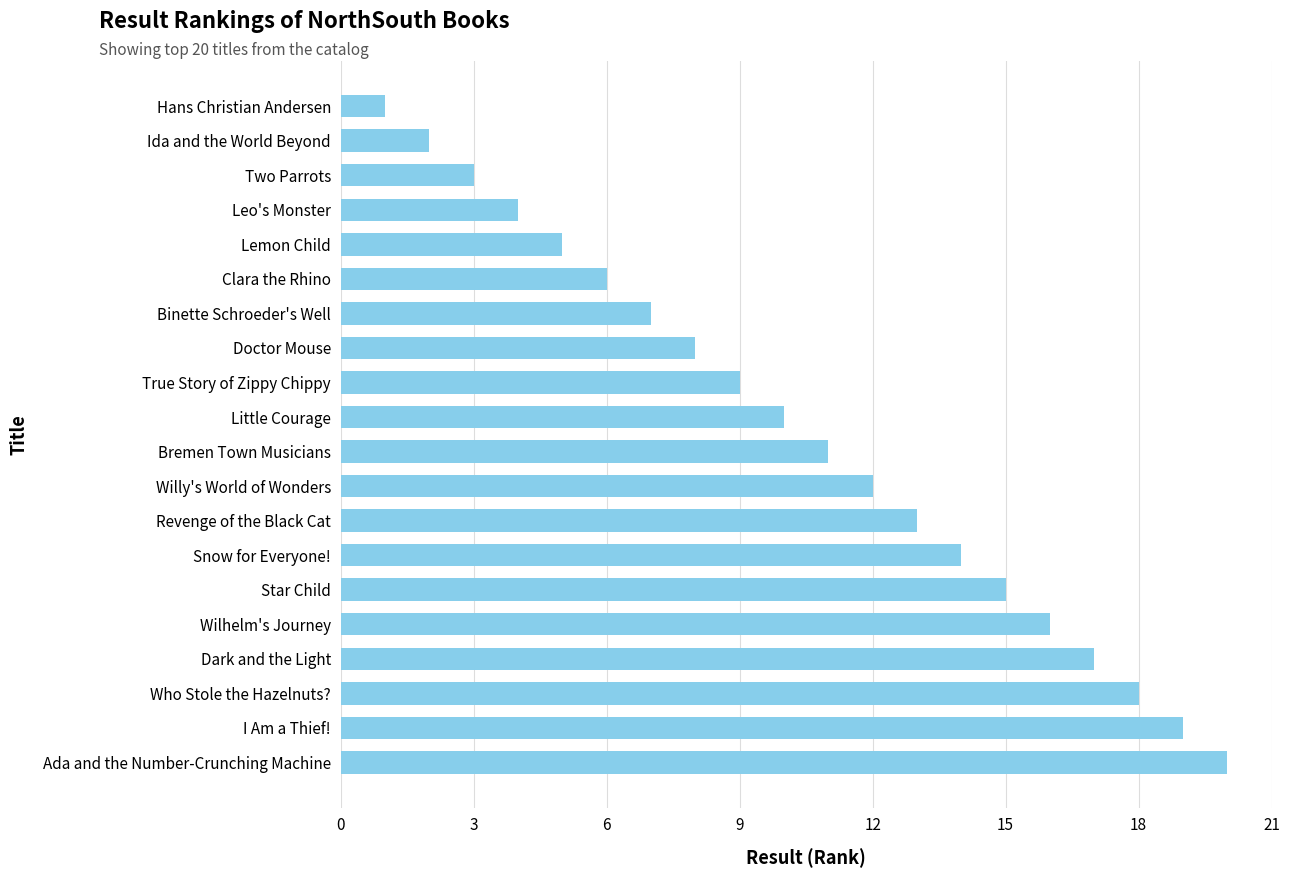

What is the greatest value displayed?

20